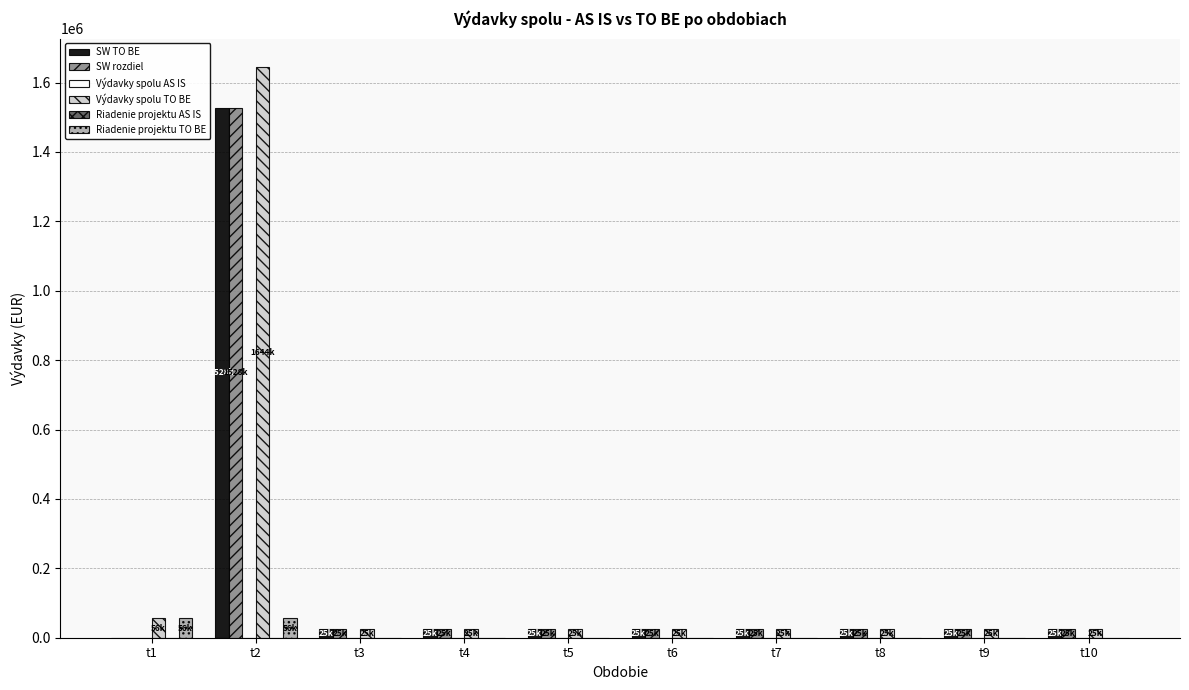

Which category has the highest value in the SW rozdiel series?

t2